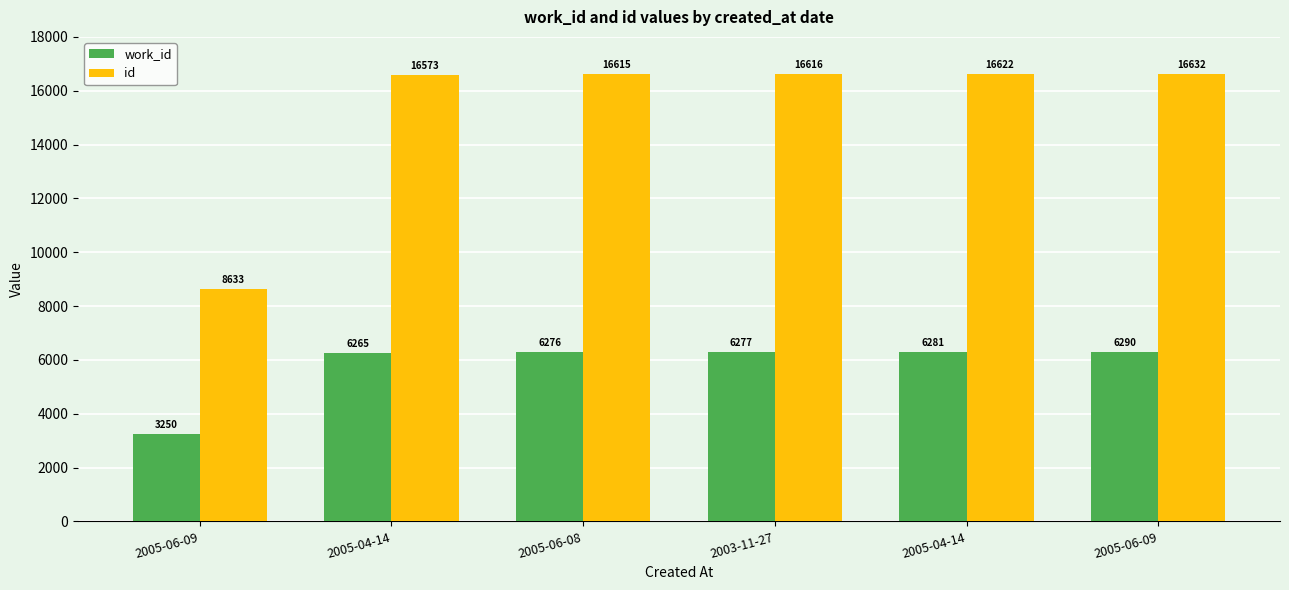

At 2005-06-09, list the series in order from largest to smallest.

id, work_id